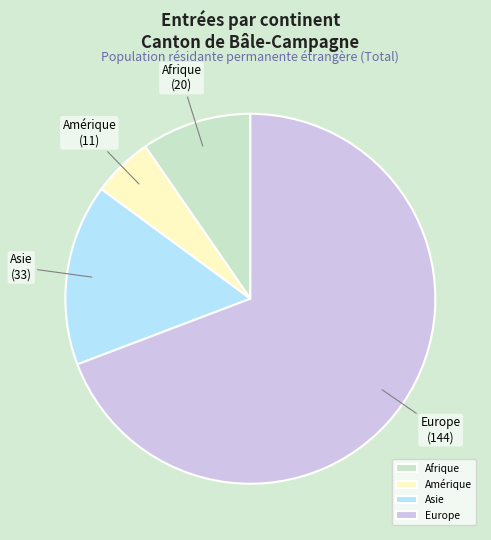

Which has a higher value, Europe or Asie?

Europe